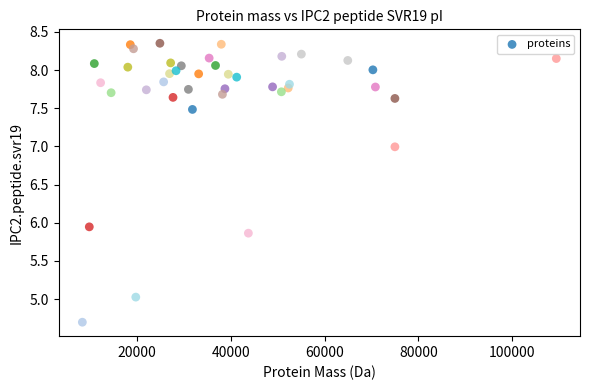

What is the range of X values (max minus min)?

101118.4